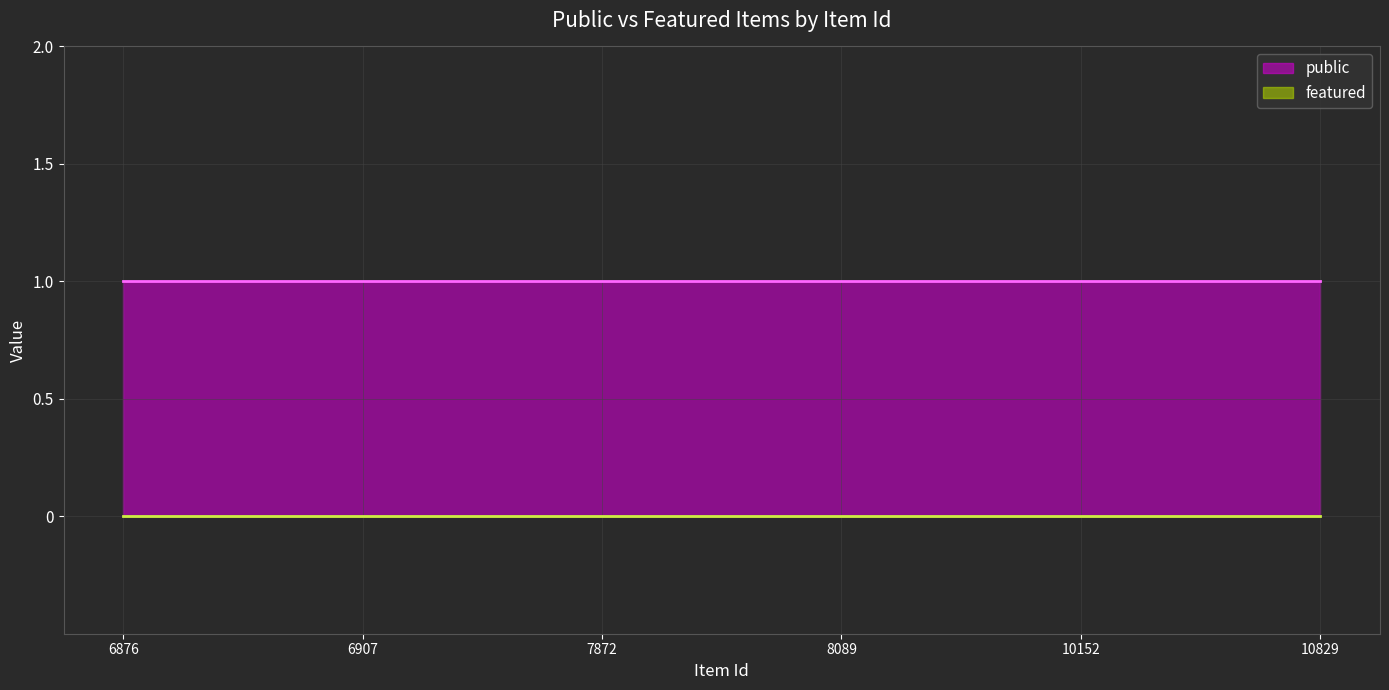

Which category has the highest value across all series?

6876